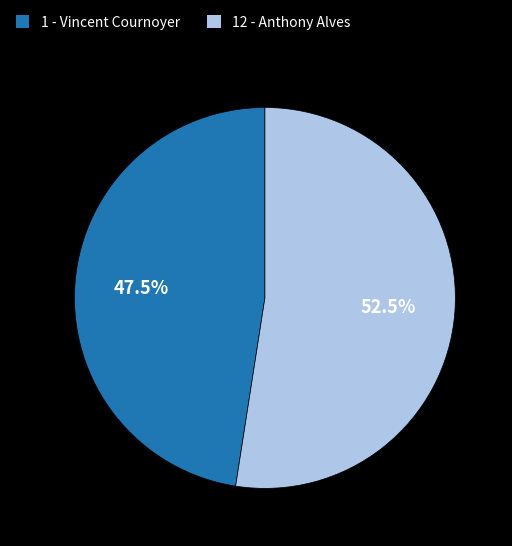

What is the smallest slice in the pie chart?

1 - Vincent Cournoyer